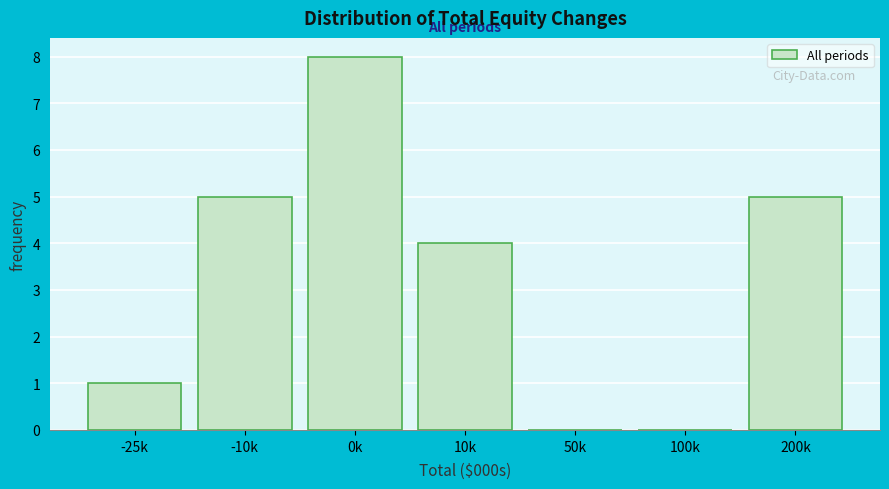

Reading left to right, what are all the values shown in this chart?

-25k=1	-10k=5	0k=8	10k=4	50k=0	100k=0	200k=5